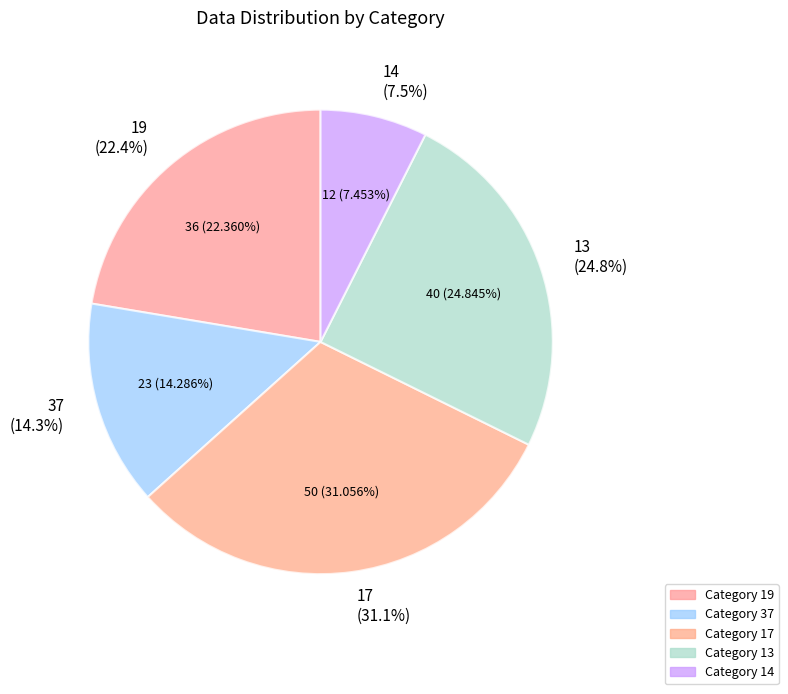

Which slice is the largest?

17